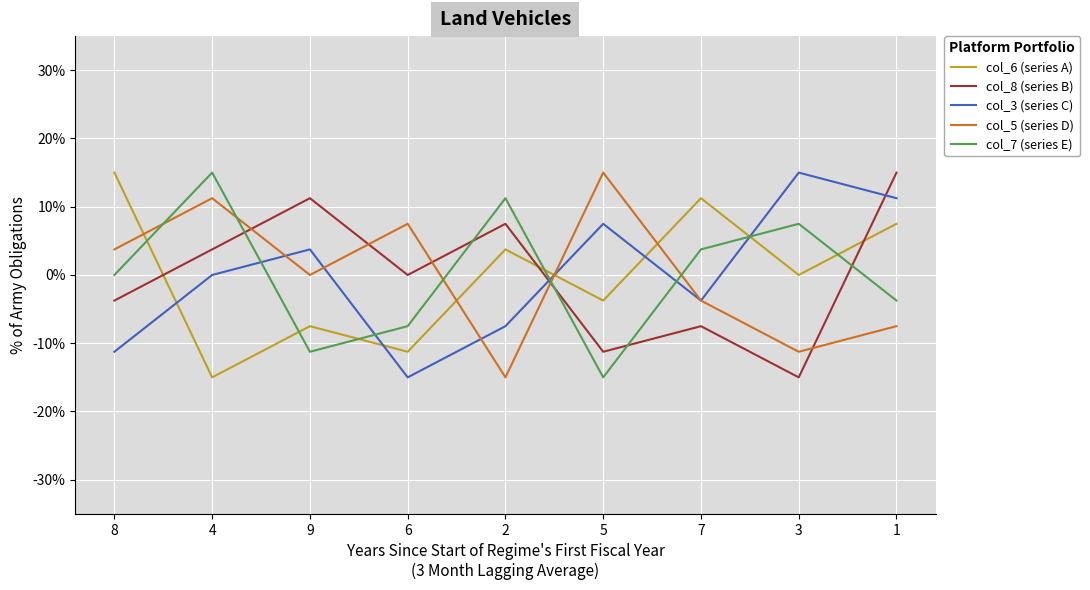

How many interior local peaks does the col_5 (series D) series have?

3